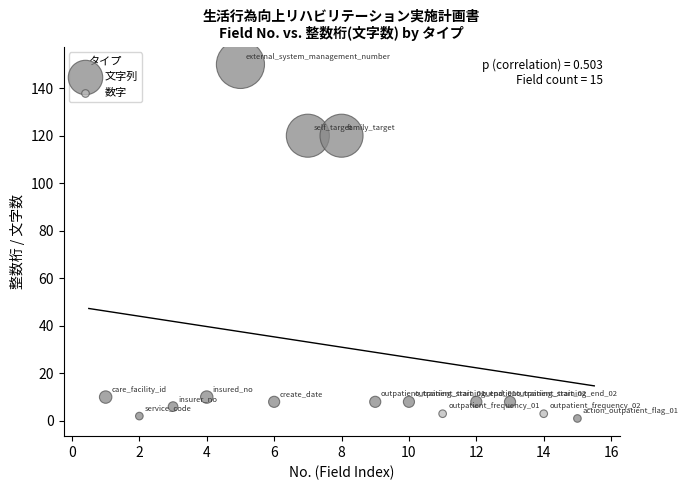

What are all the series names shown in the legend?

文字列, 数字